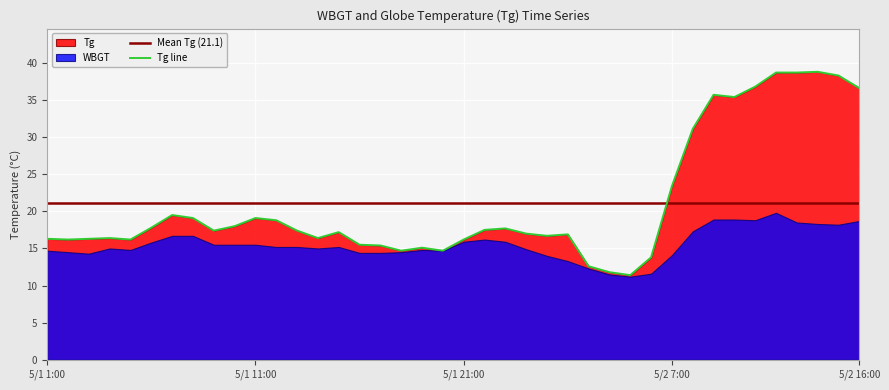

What is the change in value from 5/1 16:00 to 5/2 4:00?

-3.7